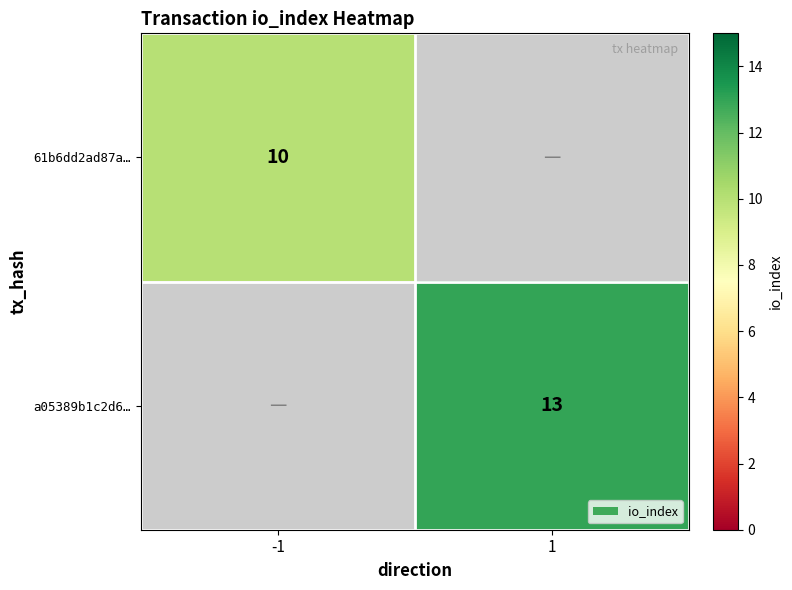

The 61b6dd2ad87a… series shows 14 at -1. True or false?

False